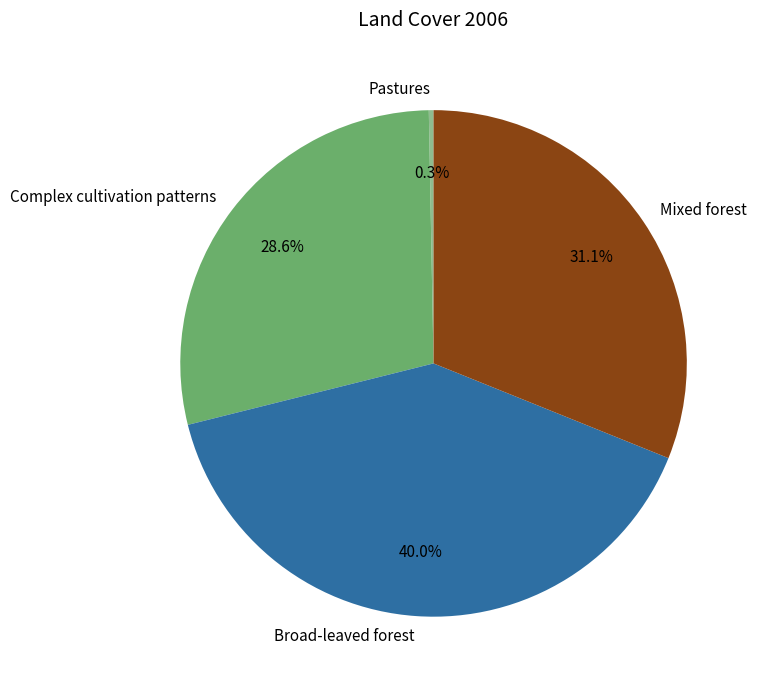

What is the largest slice in the pie chart?

Broad-leaved forest